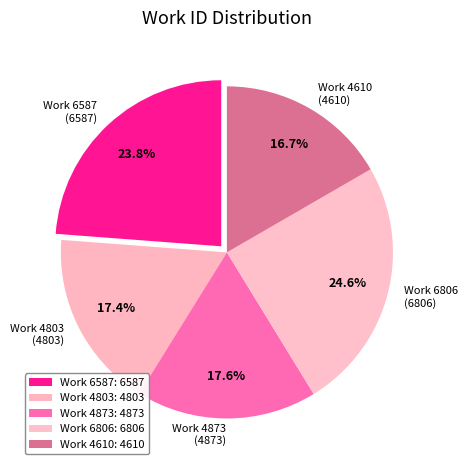

To the nearest percent, what portion does Work 4610 represent?

17%